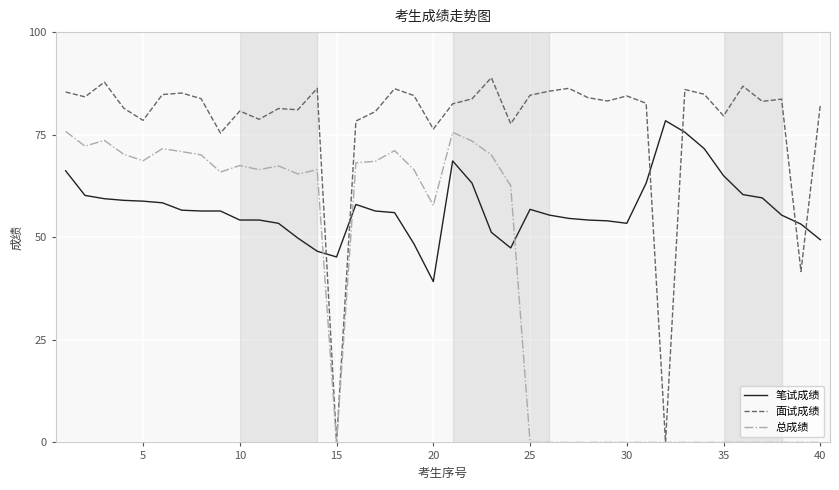

True or false: 总成绩 and 笔试成绩 intersect in this chart.

True